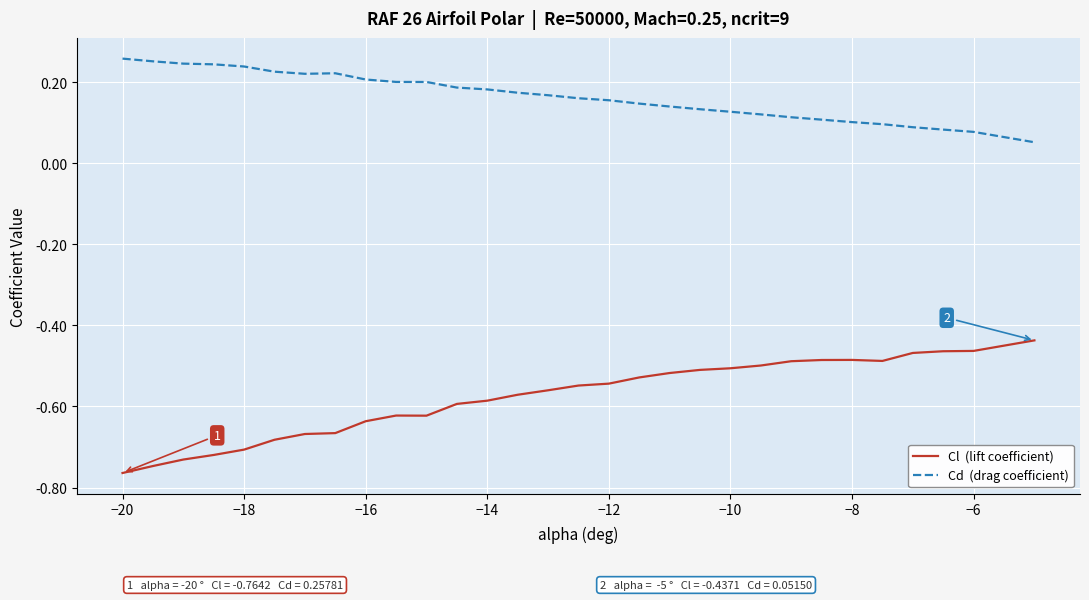

Does the chart have visible grid lines?

Yes